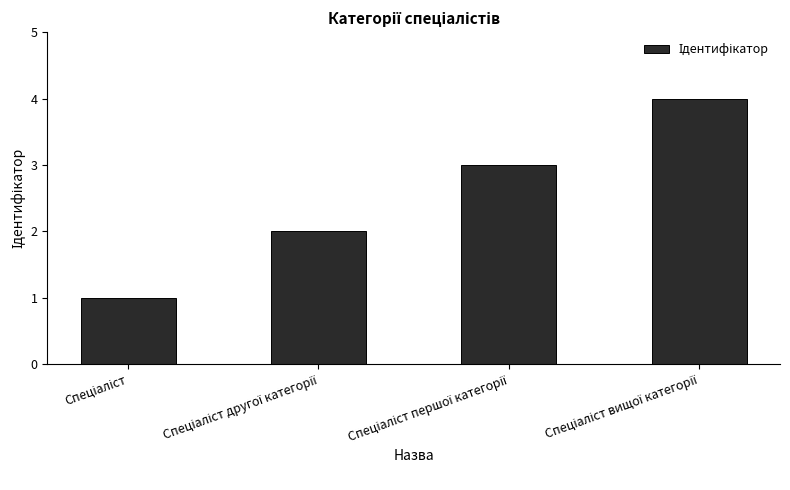

What is the difference between the maximum and minimum values?

3